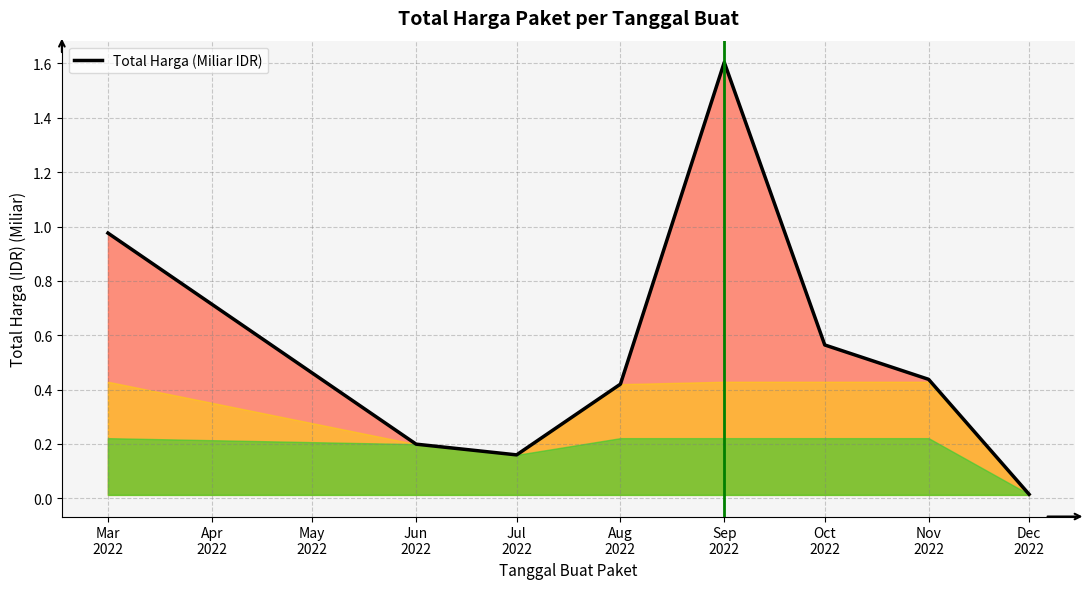

How many interior local peaks (higher than both neighbors) does the data have?

1